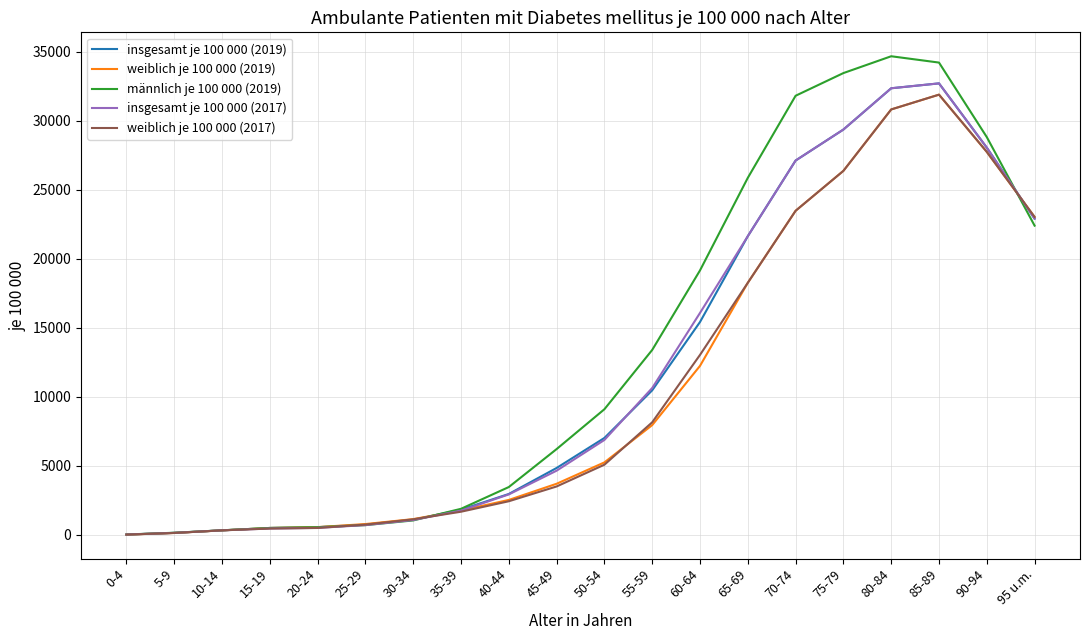

Is the value of insgesamt je 100 000 (2017) at 35-39 greater than the value of männlich je 100 000 (2019) at 60-64?

No